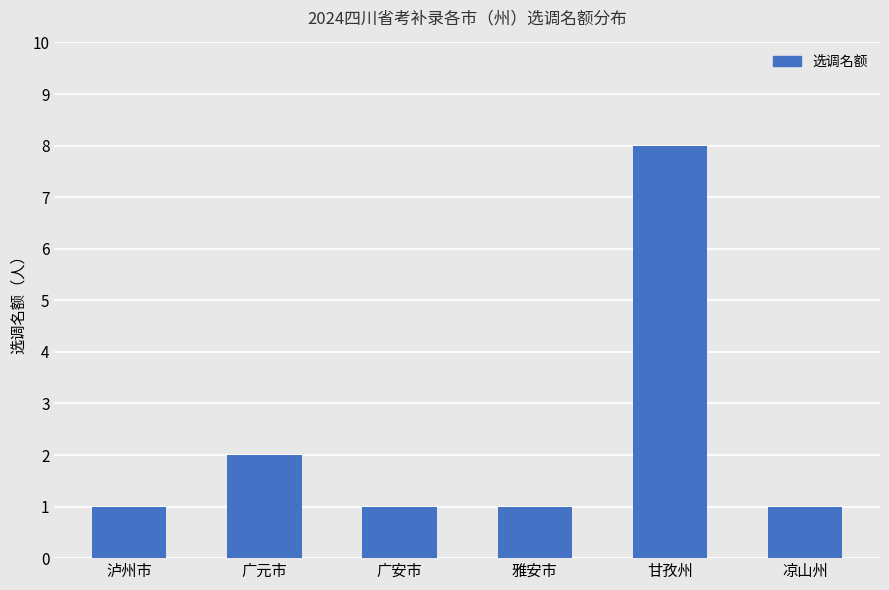

Reading left to right, extract all data points from this chart.

泸州市=1	广元市=2	广安市=1	雅安市=1	甘孜州=8	凉山州=1